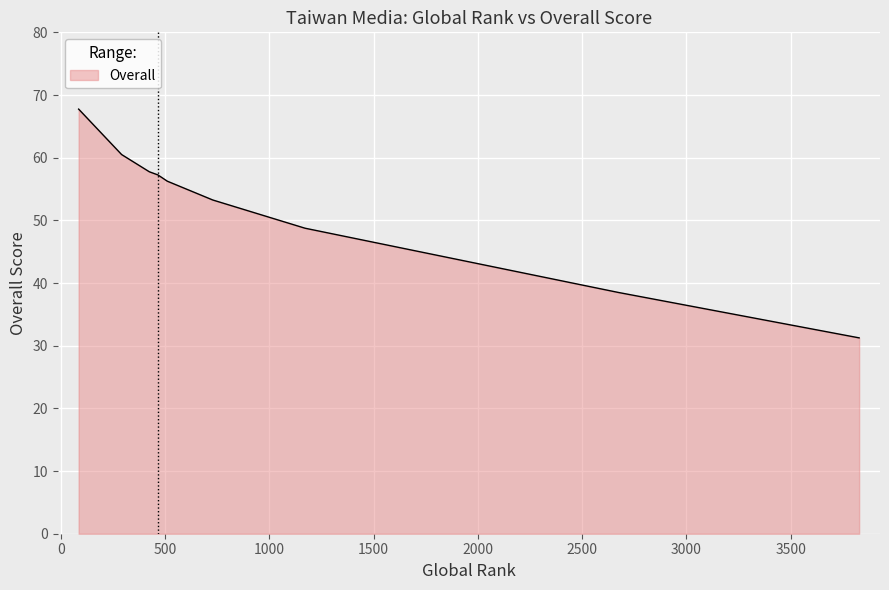

What is the difference between the maximum and minimum values?

36.5